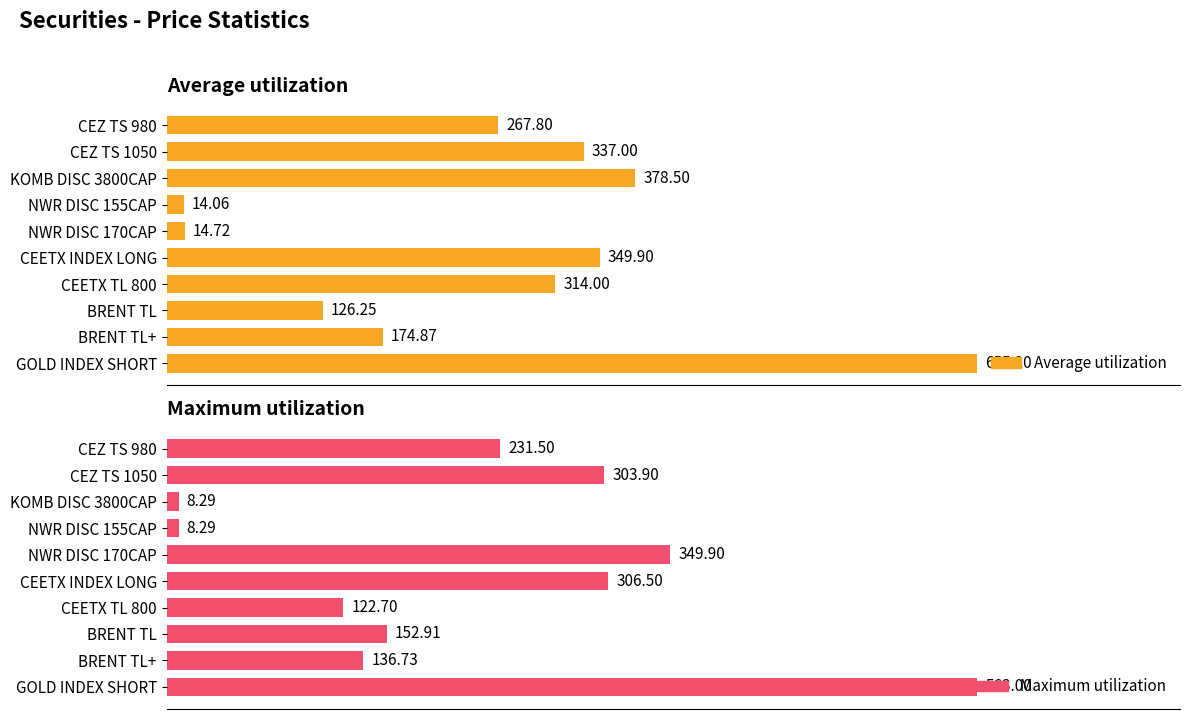

Which series has the largest total across all categories?

Average utilization